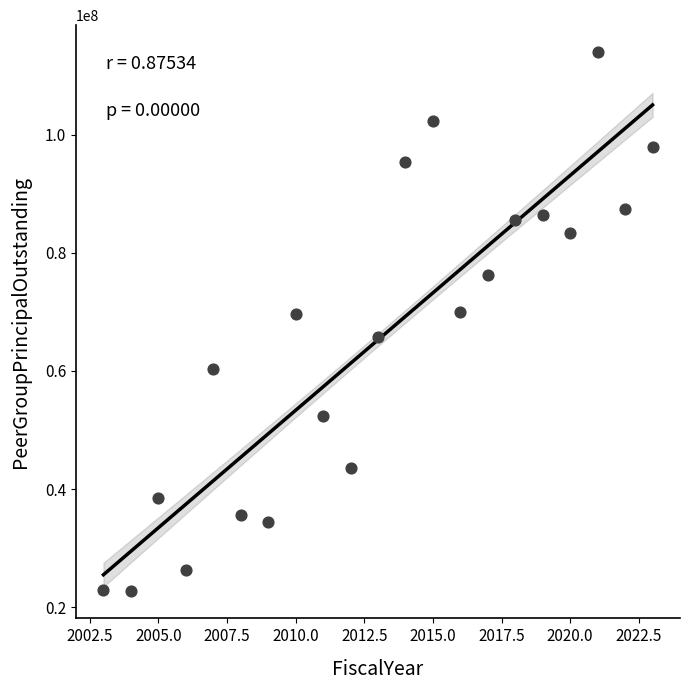

What is the range of X values (max minus min)?

20.0